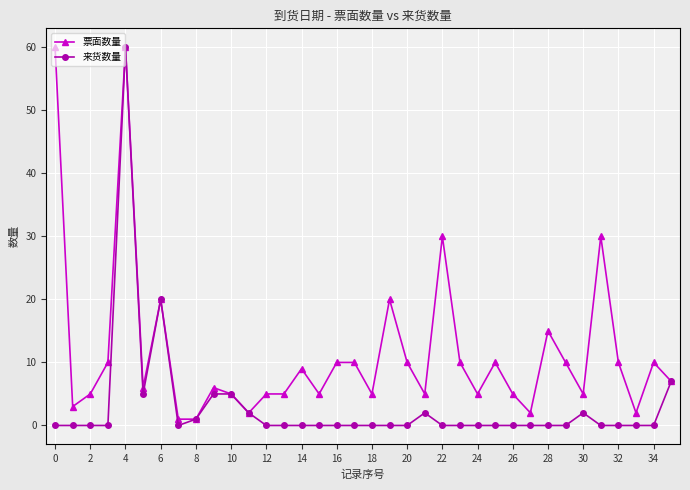

Reading right to left, list all the values displayed in this chart.

票面数量: 7	10	2	10	30	5	10	15	2	5	10	5	10	30	5	10	20	5	10	10	5	9	5	5	2	5	6	1	1	20	6	60	10	5	3	60
来货数量: 7	0	0	0	0	2	0	0	0	0	0	0	0	0	2	0	0	0	0	0	0	0	0	0	2	5	5	1	0	20	5	60	0	0	0	0